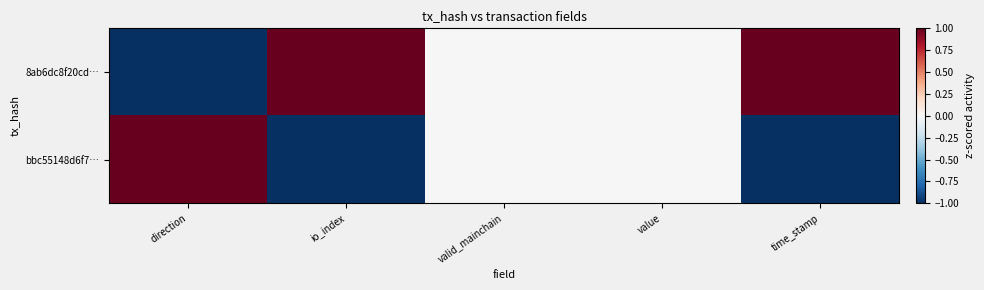

At which category does the chart reach its minimum across all series?

direction